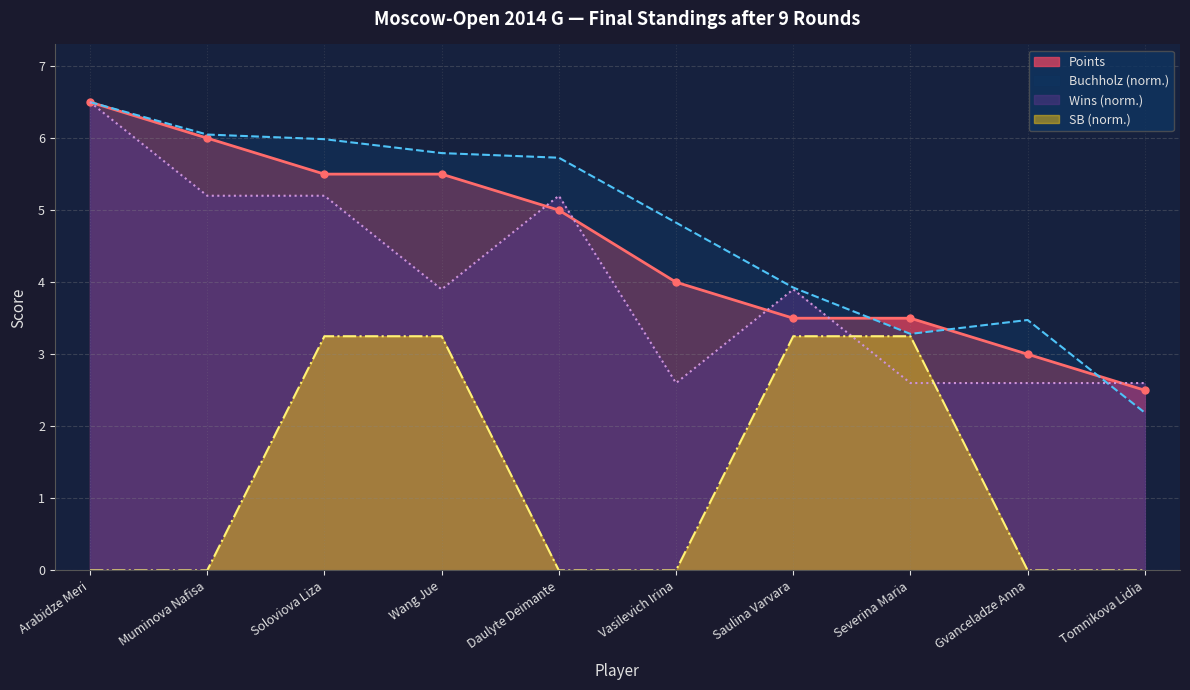

At how many categories does at least one series exceed 5?

5